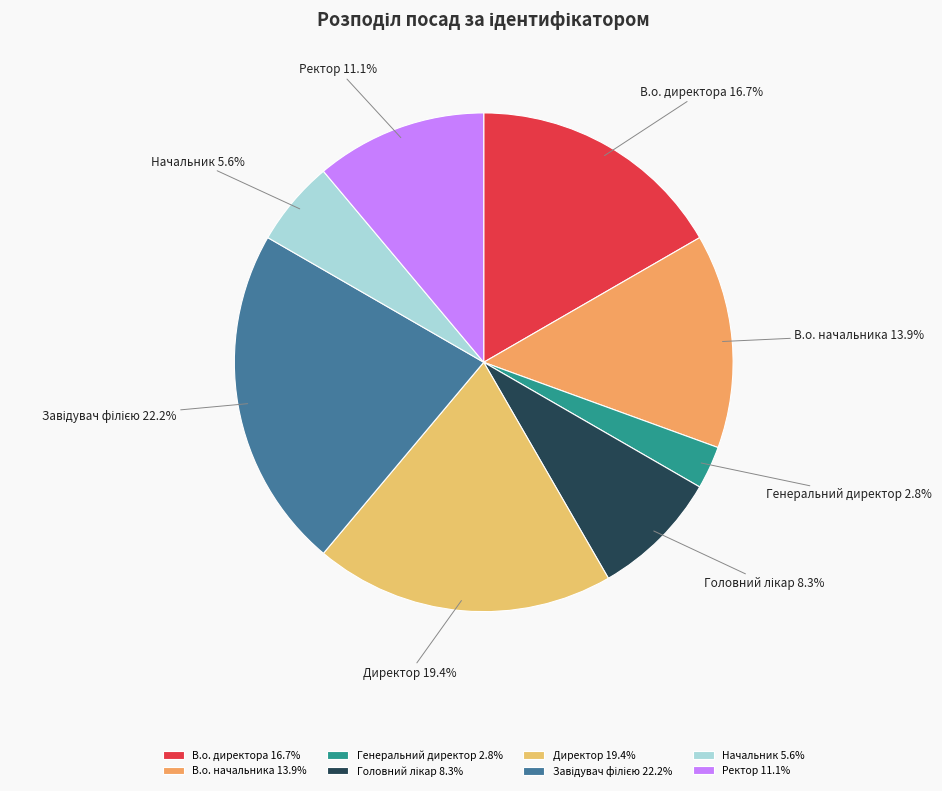

Is it true that Ректор is 11% of the pie?

True